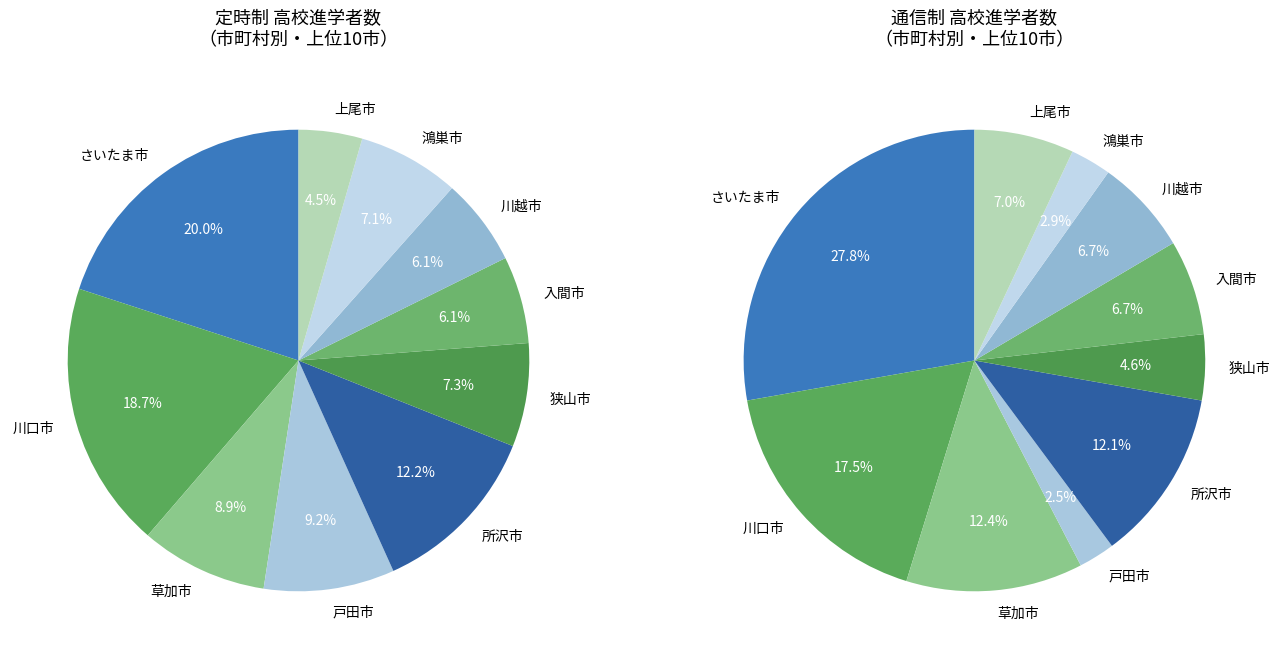

What percentage do 草加市 and 狭山市 together represent?

16.2%